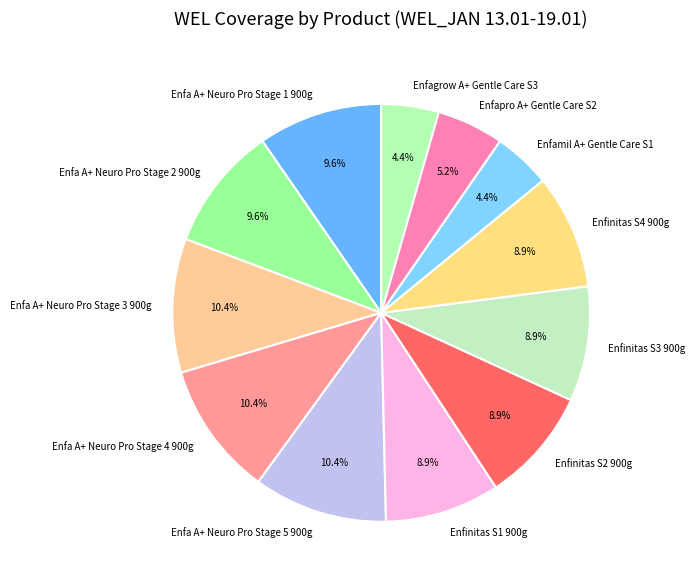

Does any single category account for the majority?

No